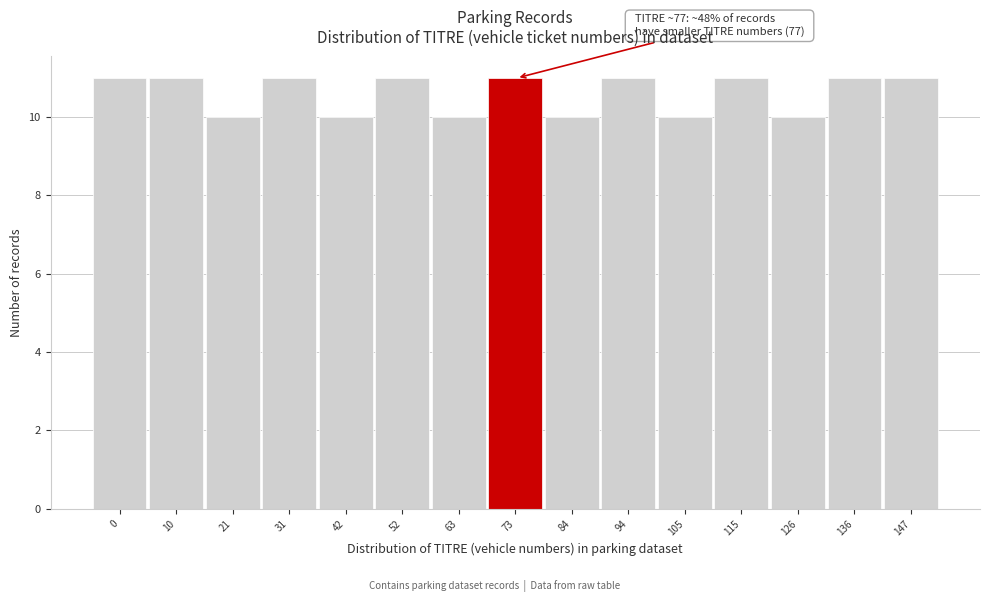

Reading right to left, list all the values displayed in this chart.

11	11	10	11	10	11	10	11	10	11	10	11	10	11	11